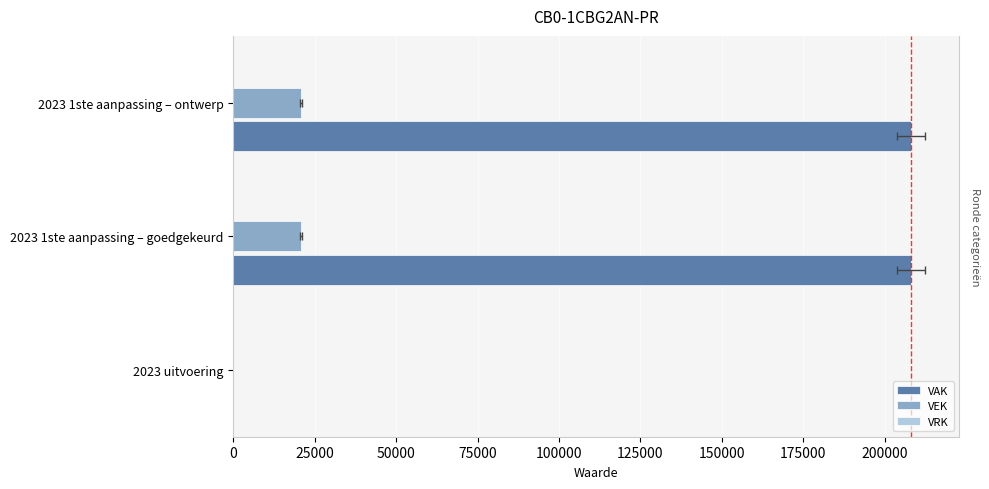

What is the total value across all series at 25000?

228831.2